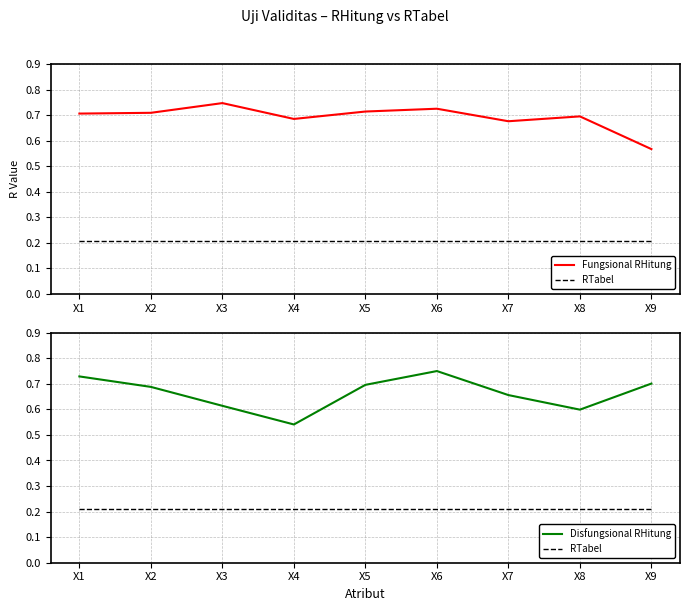

Is this an area chart (filled region under the line)?

No